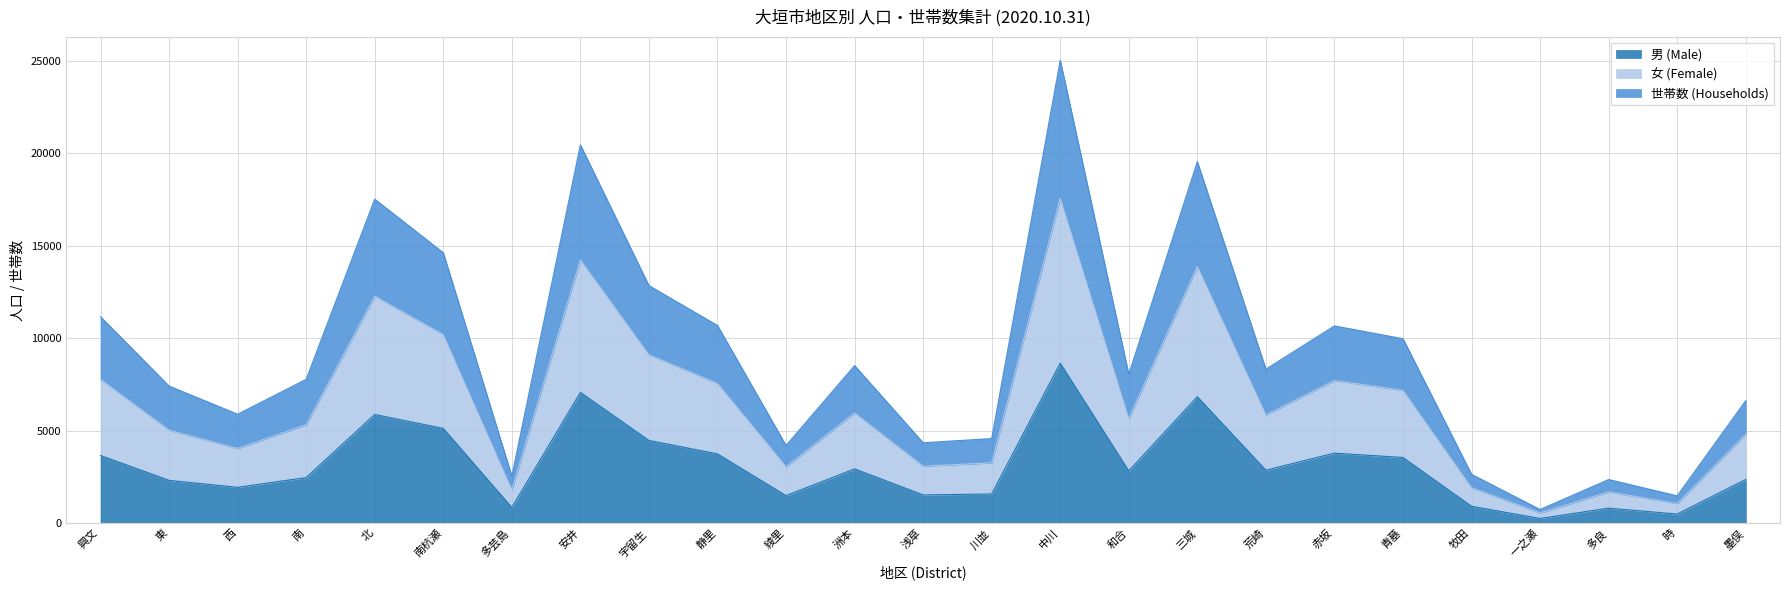

Does the chart display data point markers on the line(s)?

No